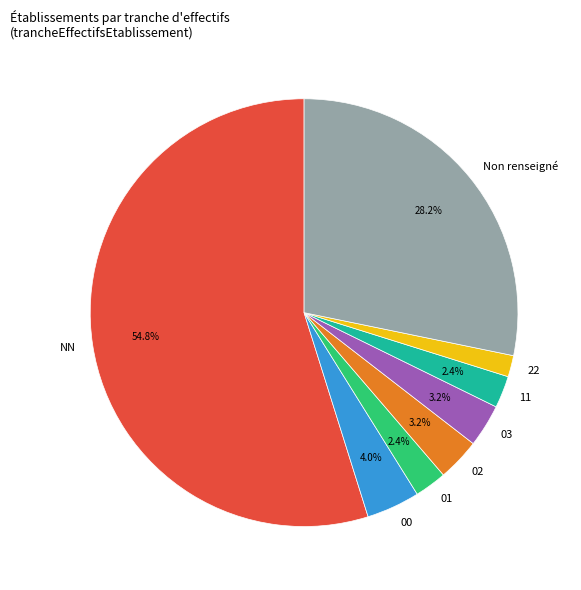

Which category accounts for the majority?

NN